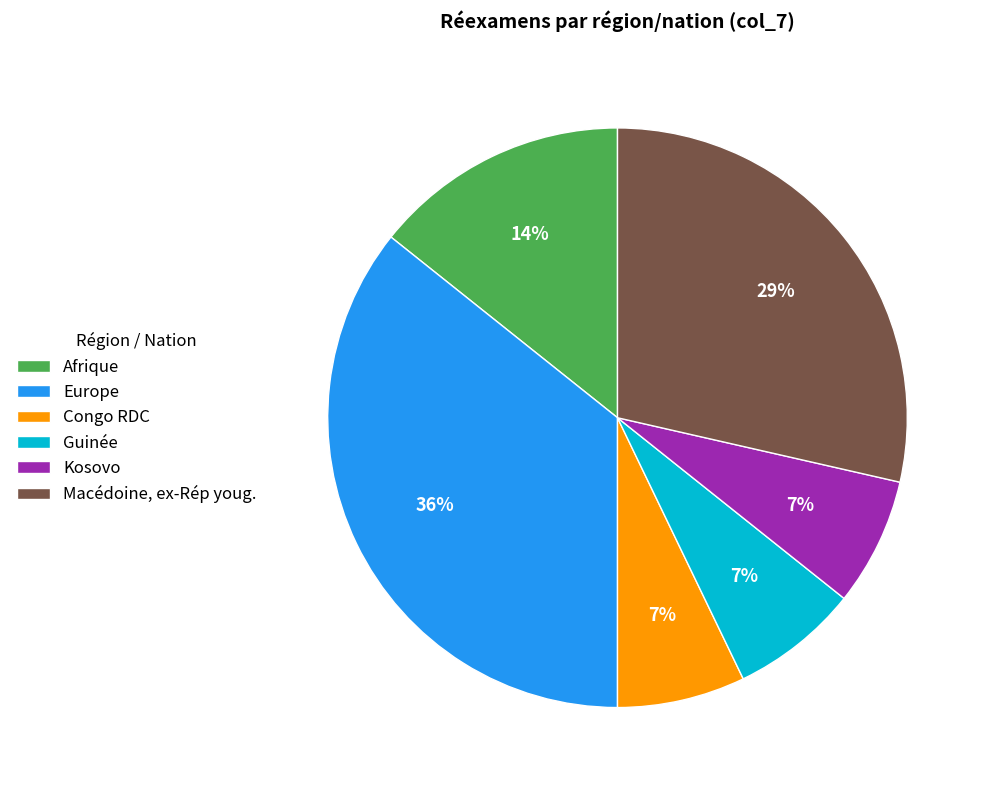

To the nearest percent, what percentage of the pie is Macédoine, ex-Rép youg.?

29%